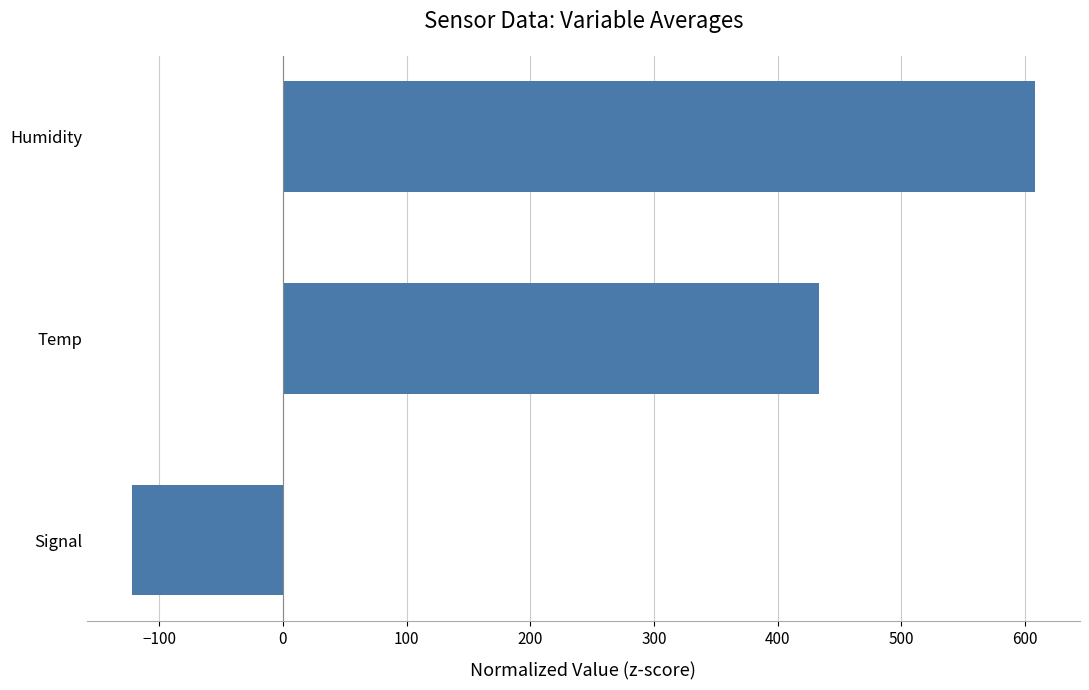

The chart shows a value of 607.9 at Humidity. True or false?

True